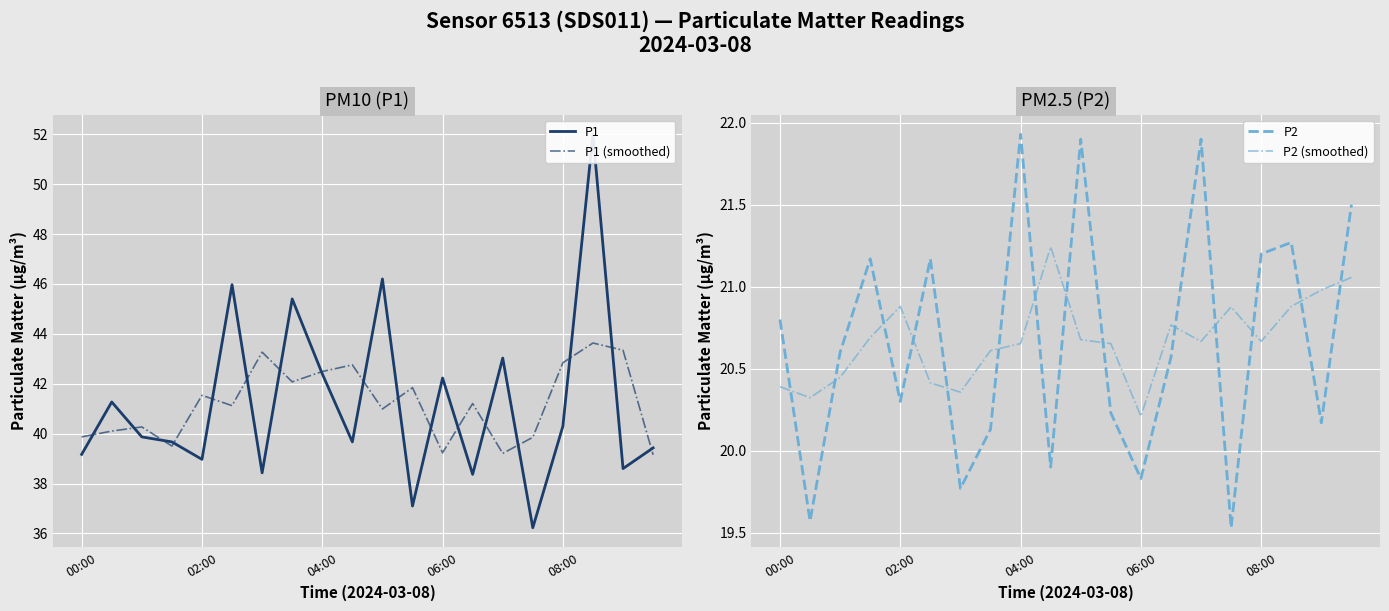

True or false: P2 has more than 0 points higher than both neighbors.

True